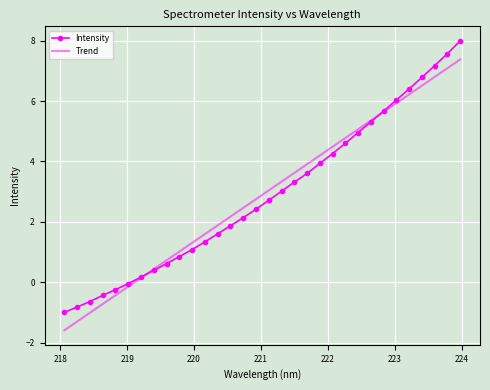

Which series ends up on top after the final intersection of Trend and Intensity?

Intensity